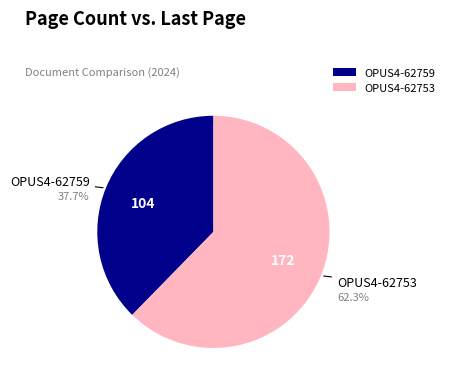

How many segments does this pie chart have?

2